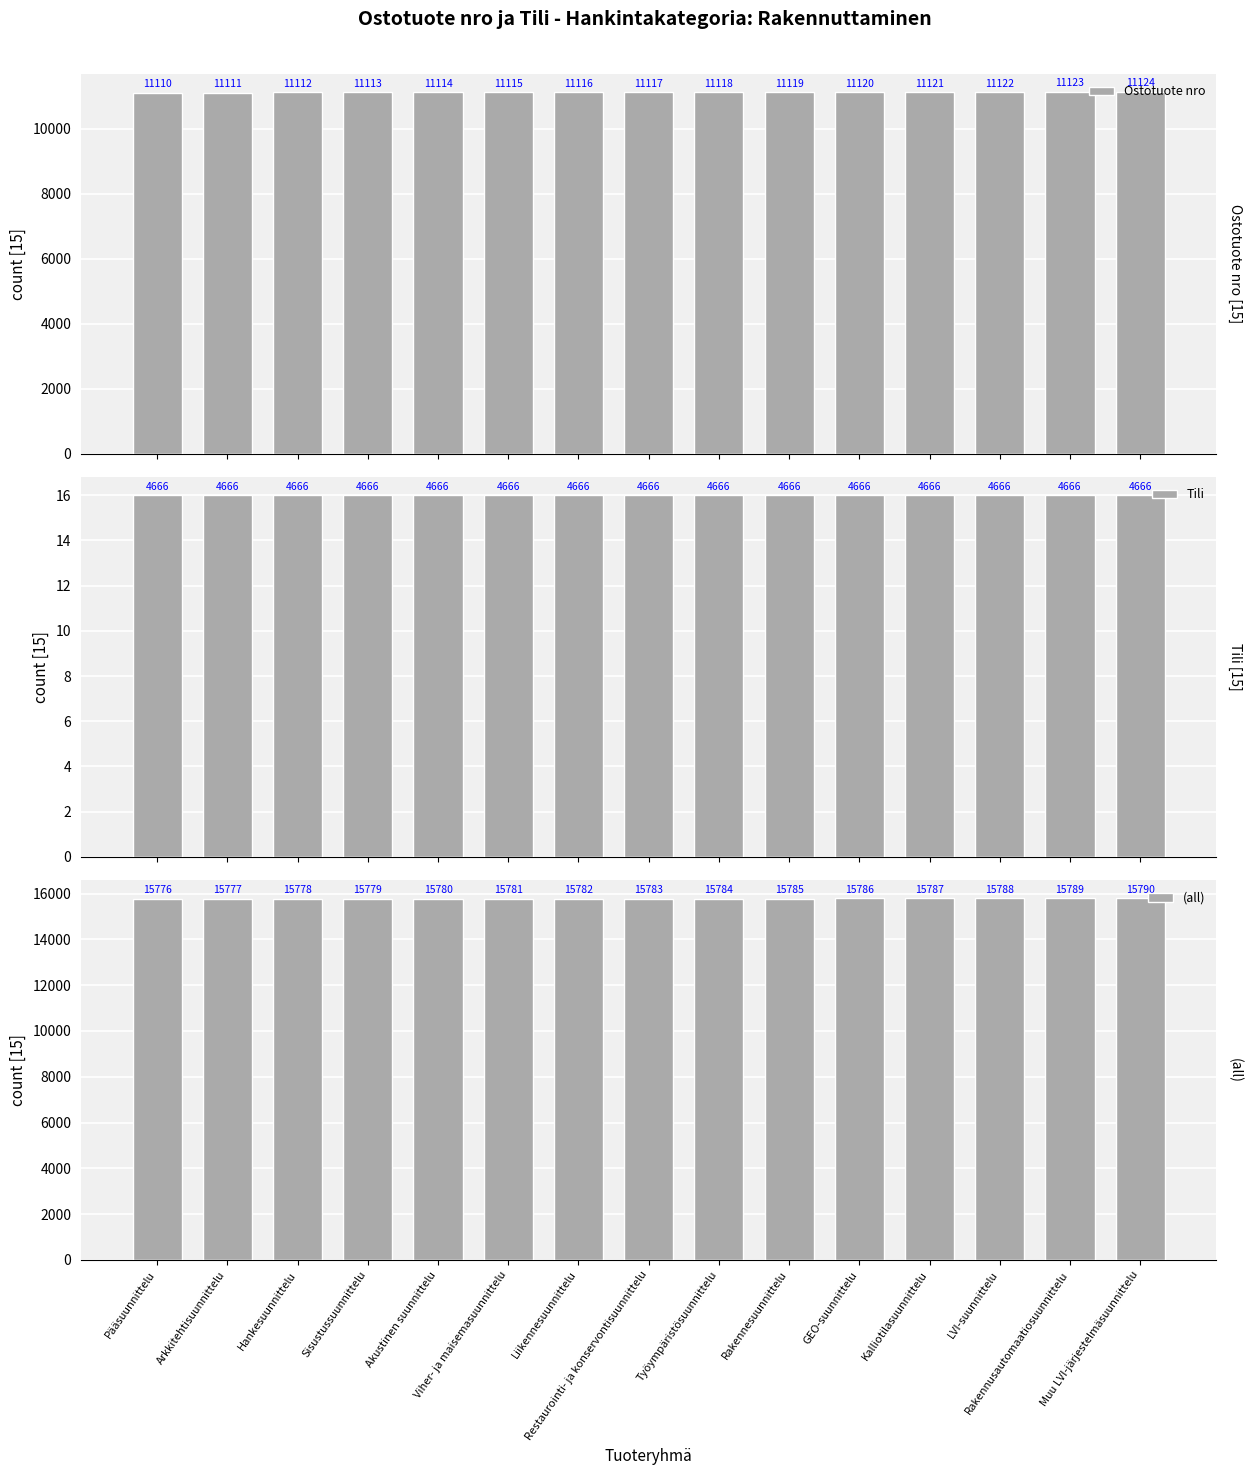

At which label is Tili closest to 16?

Pääsuunnittelu